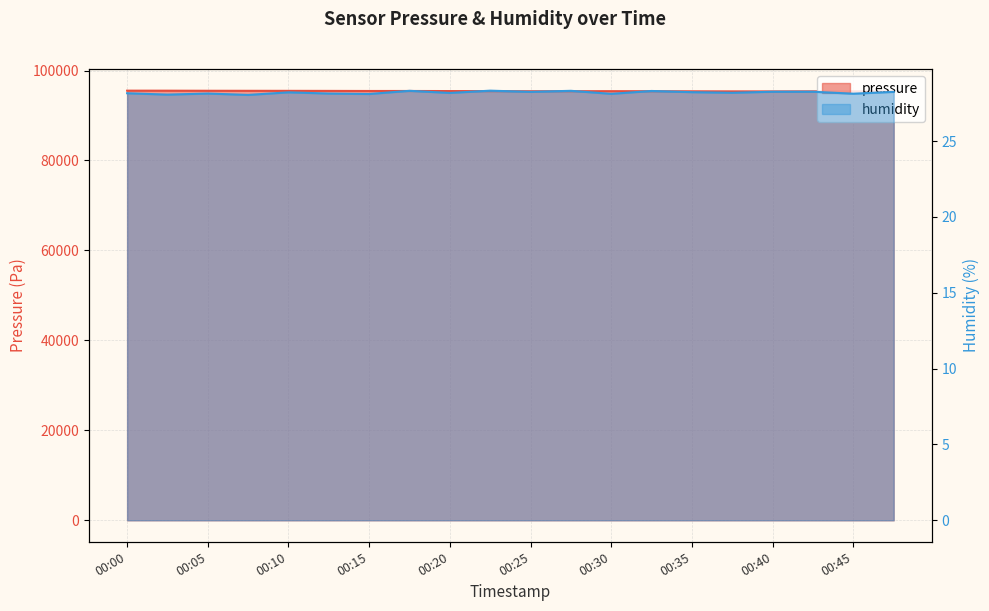

What is the value of the humidity point at the 14th from the left?

28.3